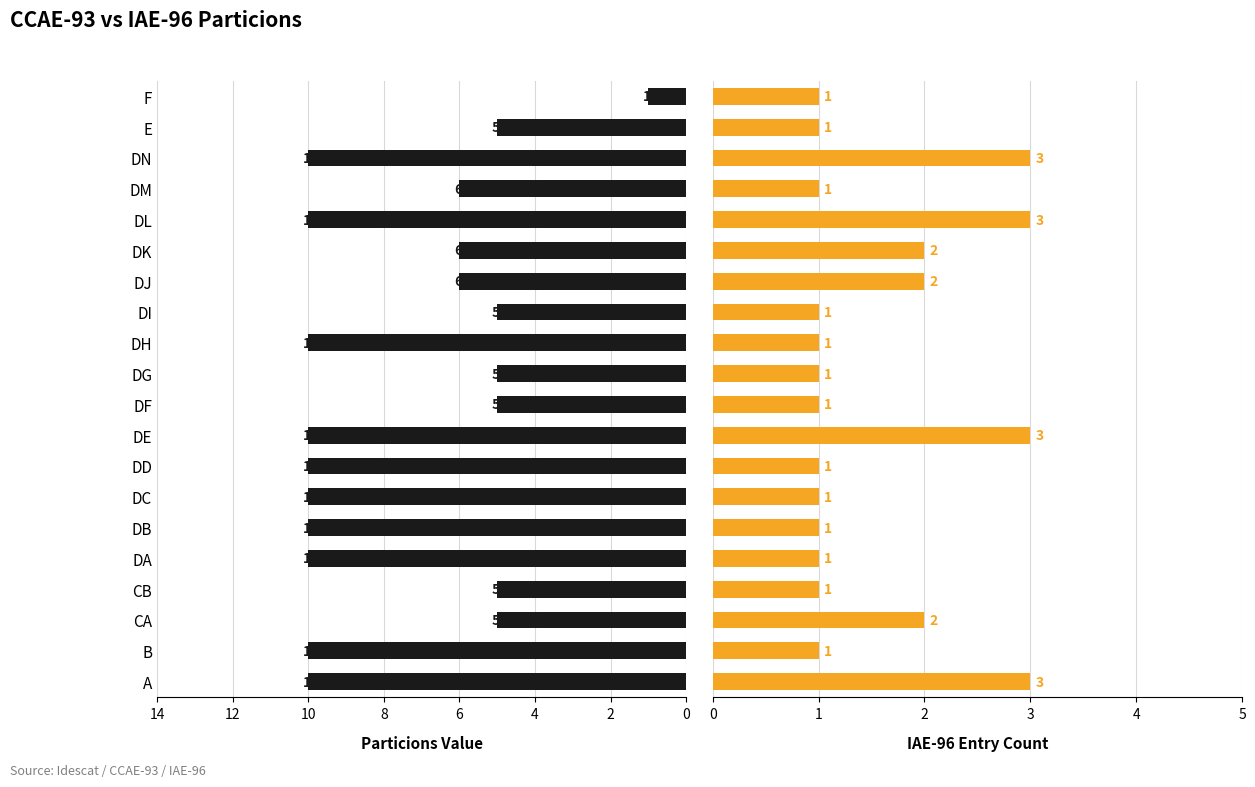

Are the bars grouped side by side (vs. stacked)?

Yes